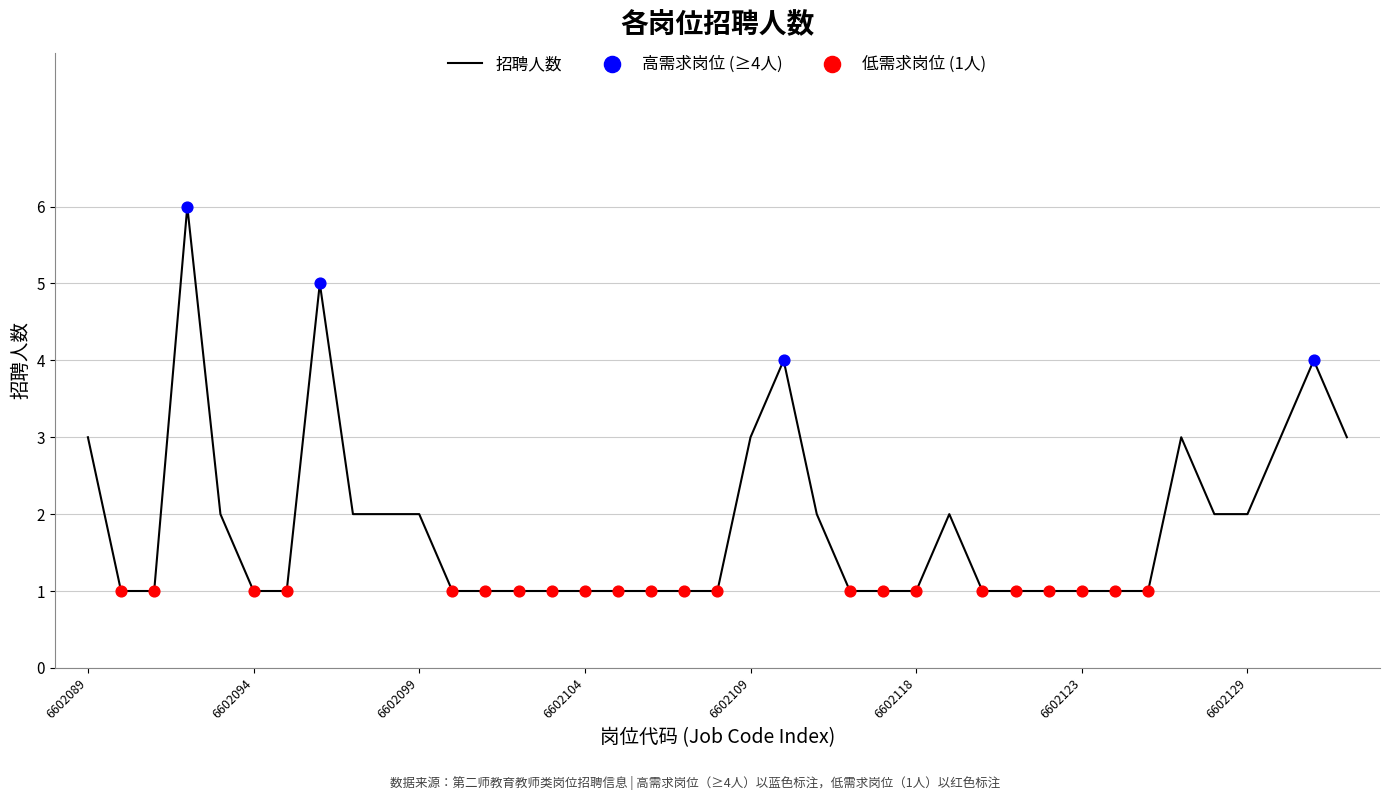

What is the greatest value displayed?

6